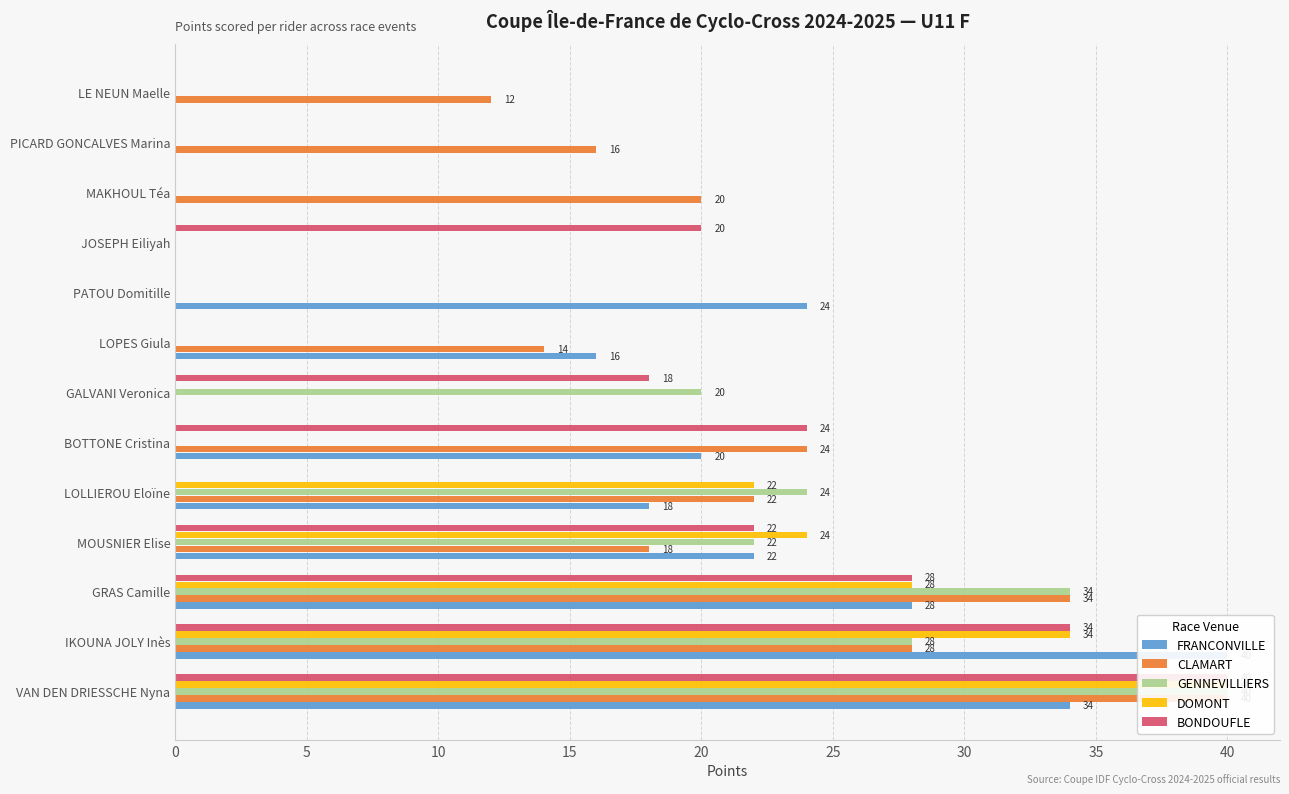

Reading left to right, list all the values displayed in this chart.

FRANCONVILLE: 34	40	28	22	18	20	0	16	24	0	0	0	0
CLAMART: 40	28	34	18	22	24	0	14	0	0	20	16	12
GENNEVILLIERS: 40	28	34	22	24	0	20	0	0	0	0	0	0
DOMONT: 40	34	28	24	22	0	0	0	0	0	0	0	0
BONDOUFLE: 40	34	28	22	0	24	18	0	0	20	0	0	0